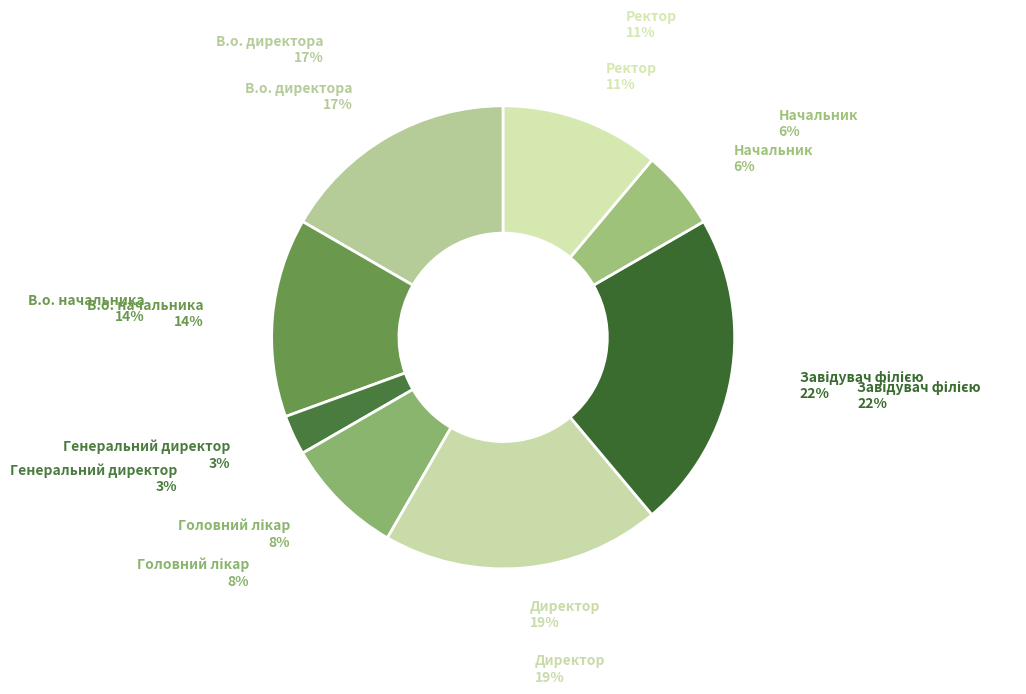

The Начальник slice represents 12% of the pie. True or false?

False